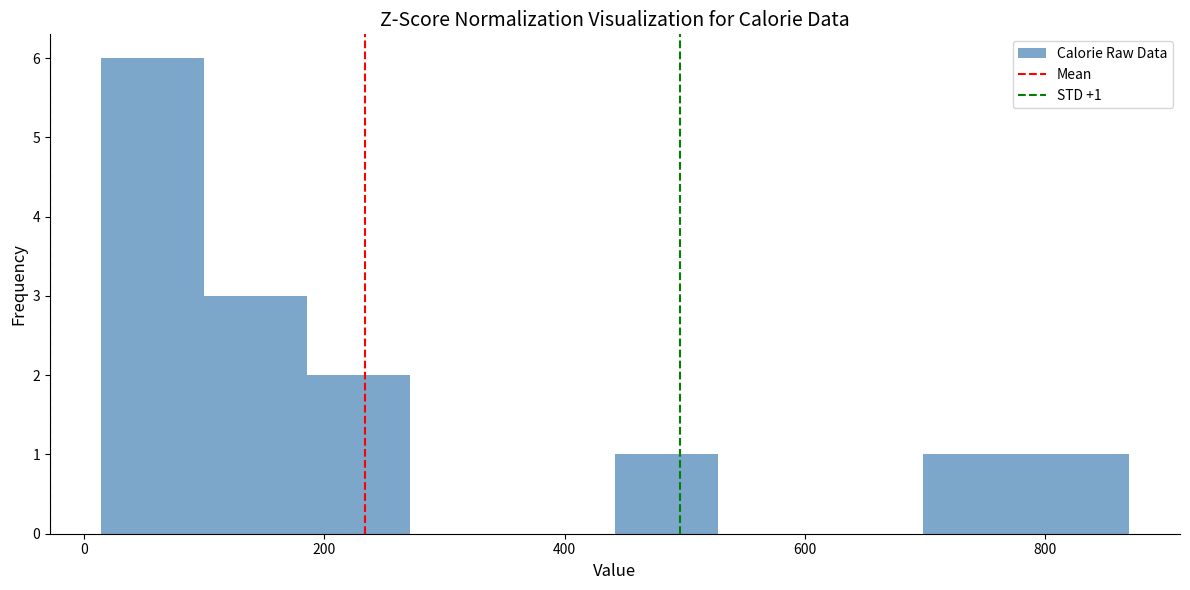

Which range on the x-axis has the tallest bar?

20 to 100